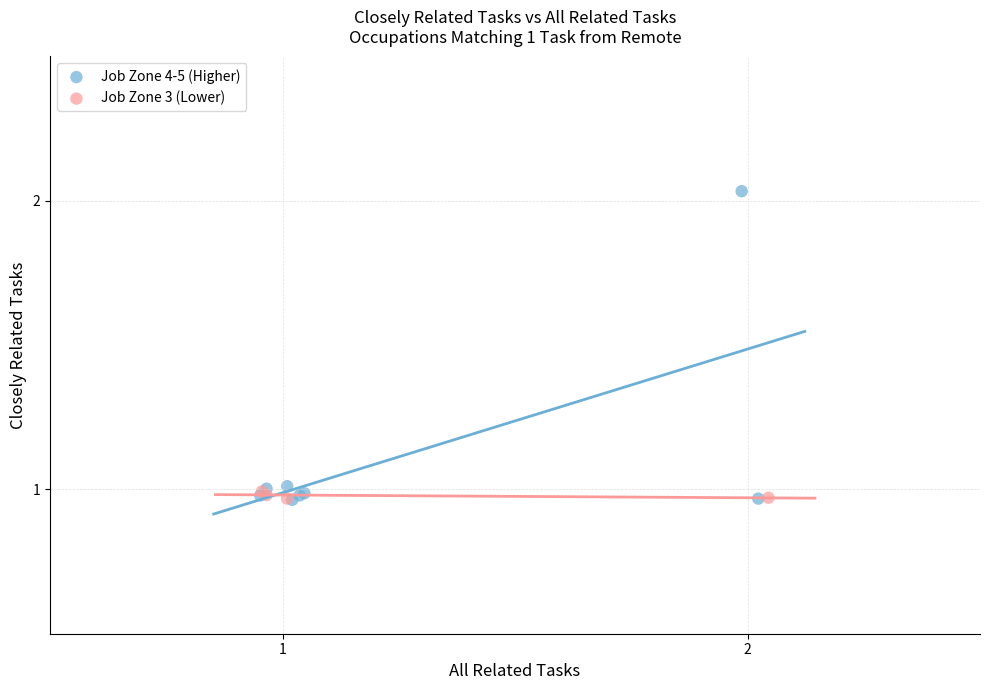

What are all the series names shown in the legend?

Job Zone 4-5 (Higher), Job Zone 3 (Lower)